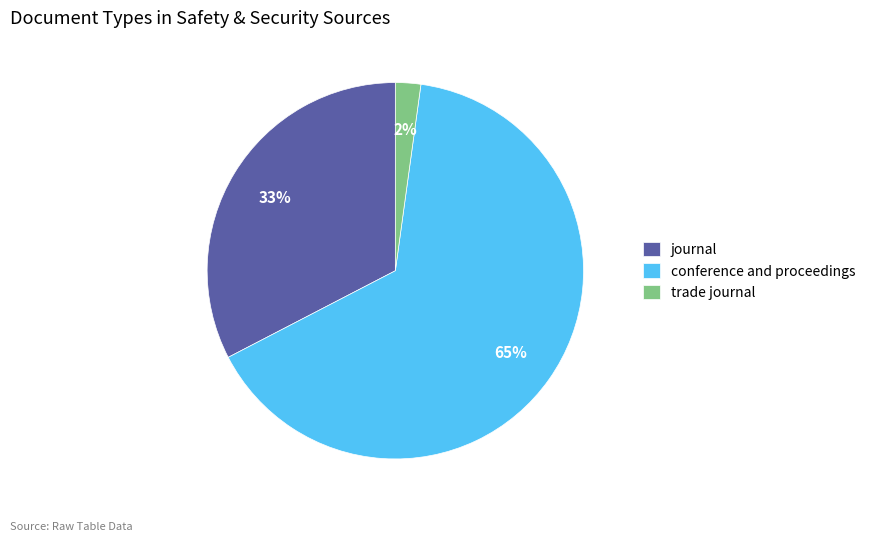

How many segments does this pie chart have?

3